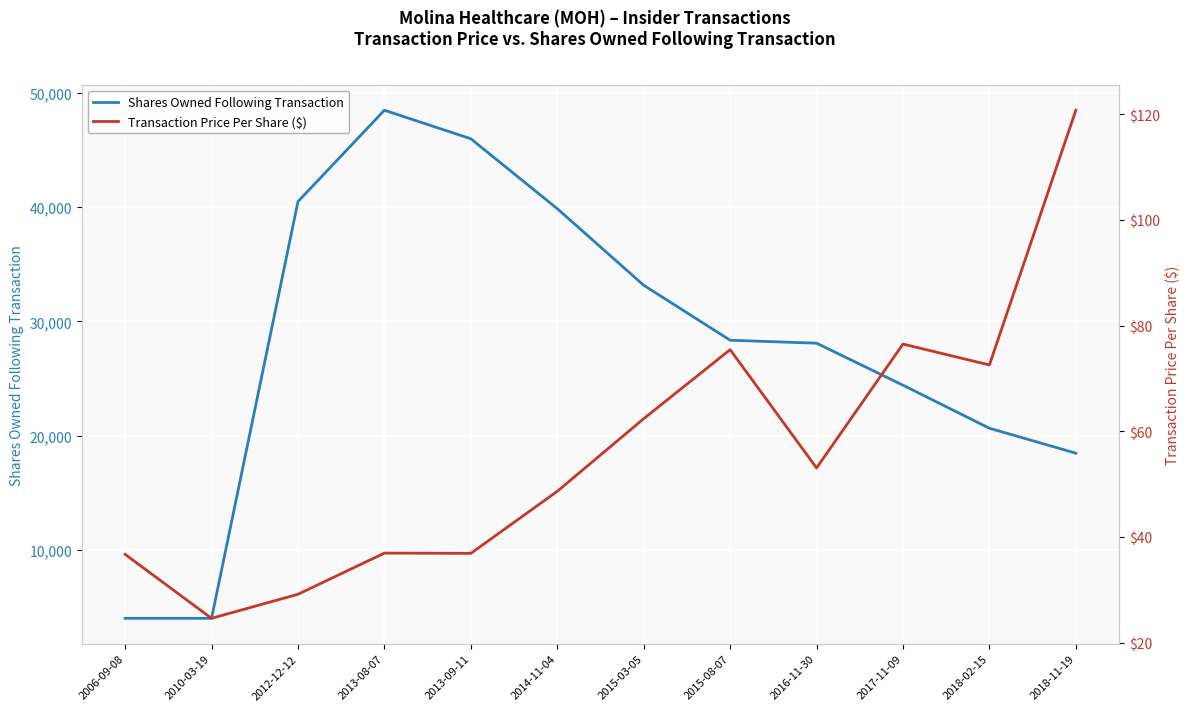

What is the label of the 9th point from the right?

2013-08-07